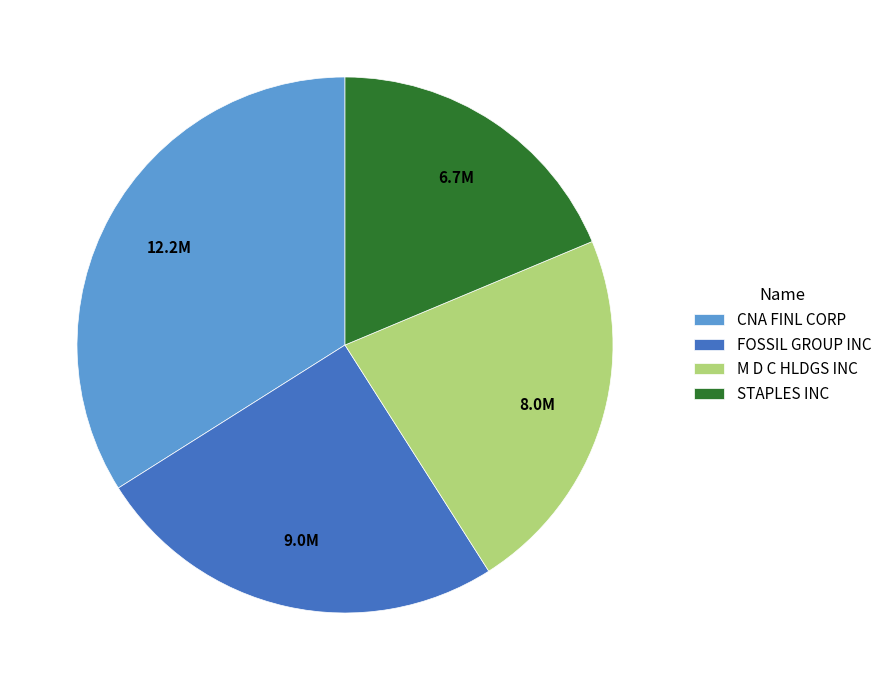

Is it true that M D C HLDGS INC is 12% of the pie?

False